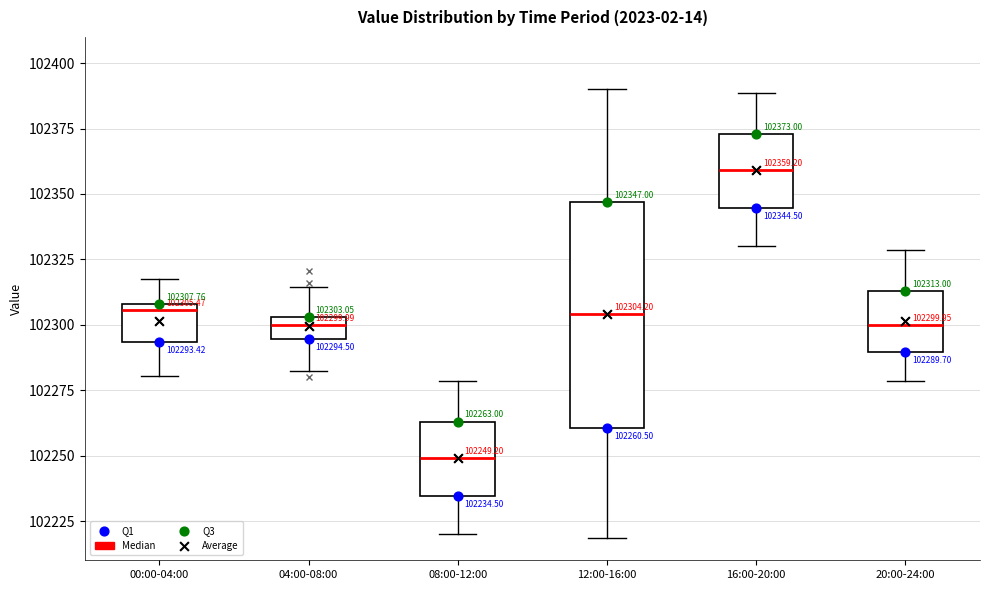

Comparing the boxes themselves (not the whiskers), which one is the tallest?

12:00-16:00